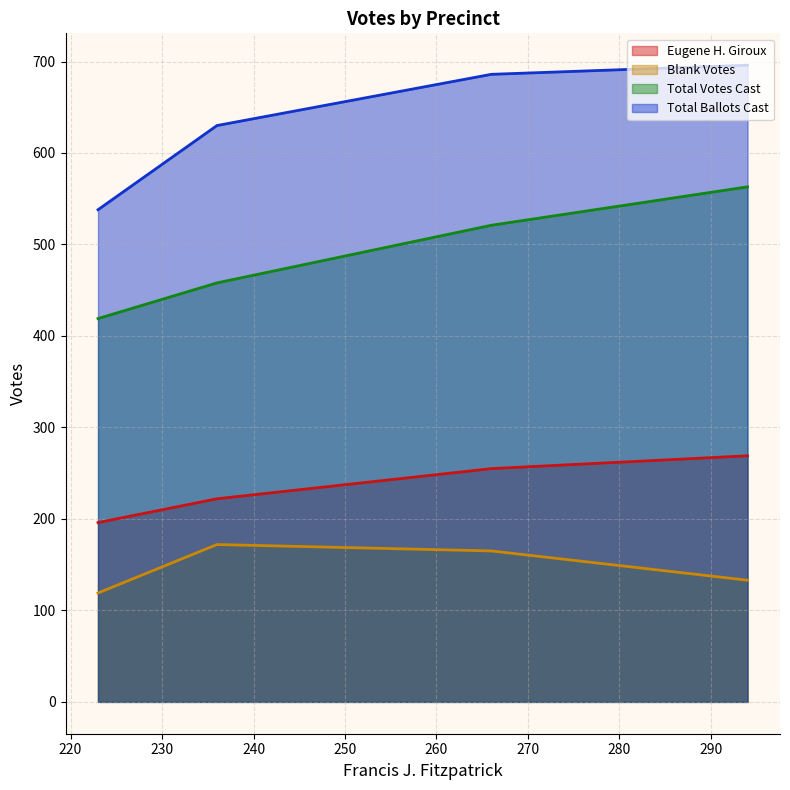

True or false: Eugene H. Giroux and Blank Votes cross at least once.

False